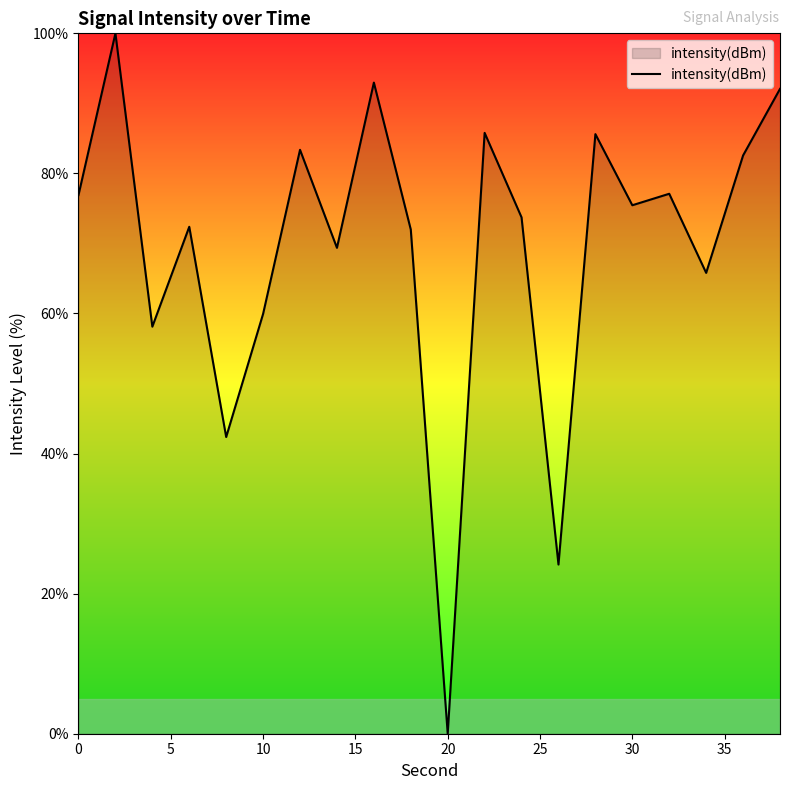

Count the number of values greater than 75.

10